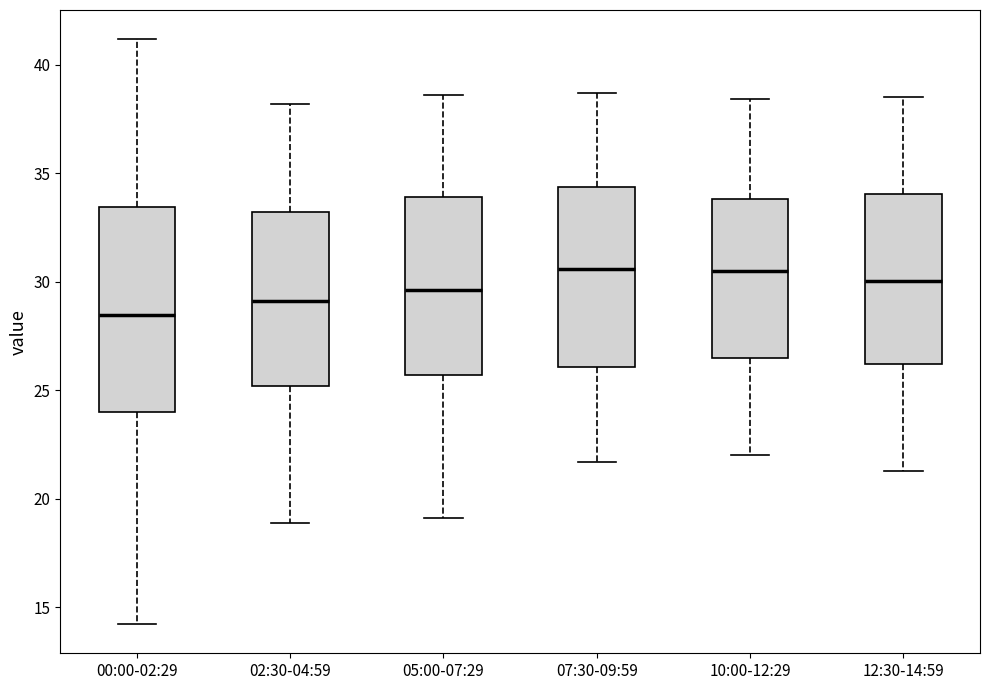

Reading left to right, transcribe this box plot: for each box, give where its median line is, the range the box spans, and where its two whiskers end, as read against the y-axis. The values are not printed on the chart, so give them approximately, as read against the axis.

00:00-02:29: median 28.5, box 24.0 to 33.5, whiskers 14.0 to 41.0
02:30-04:59: median 29.0, box 25.0 to 33.0, whiskers 19.0 to 38.0
05:00-07:29: median 29.5, box 25.5 to 34.0, whiskers 19.0 to 38.5
07:30-09:59: median 30.5, box 26.0 to 34.5, whiskers 21.5 to 38.5
10:00-12:29: median 30.5, box 26.5 to 34.0, whiskers 22.0 to 38.5
12:30-14:59: median 30.0, box 26.0 to 34.0, whiskers 21.5 to 38.5